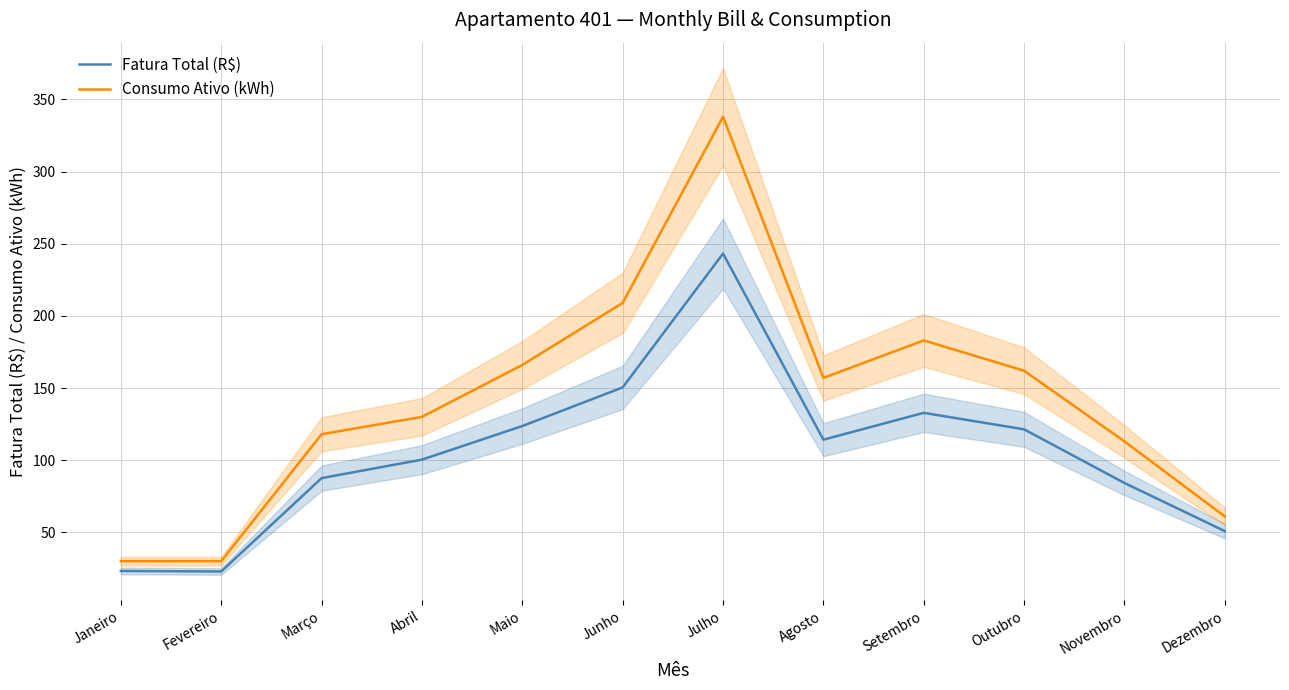

At how many categories does at least one series exceed 128?

7